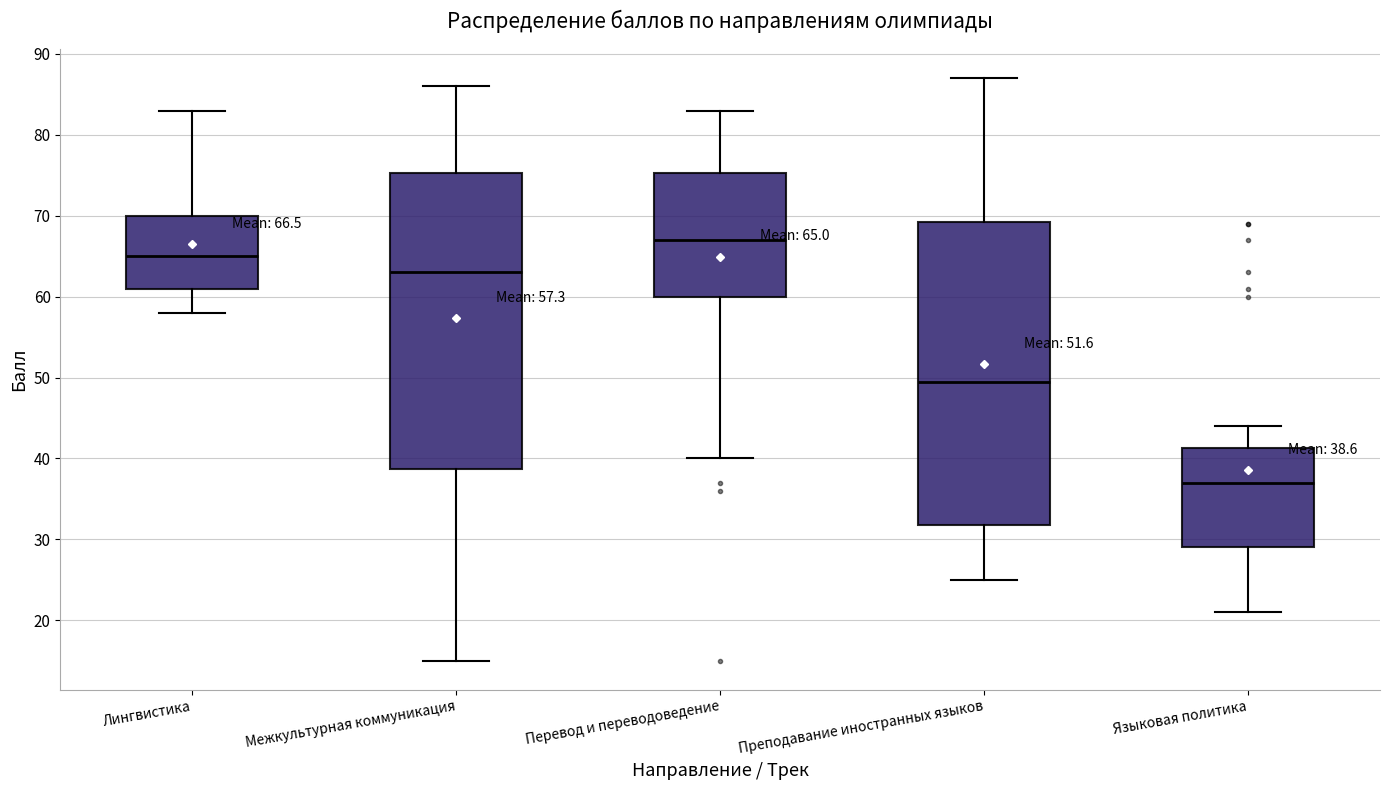

Which box is the tallest, from its lower edge to its upper edge?

Преподавание иностранных языков